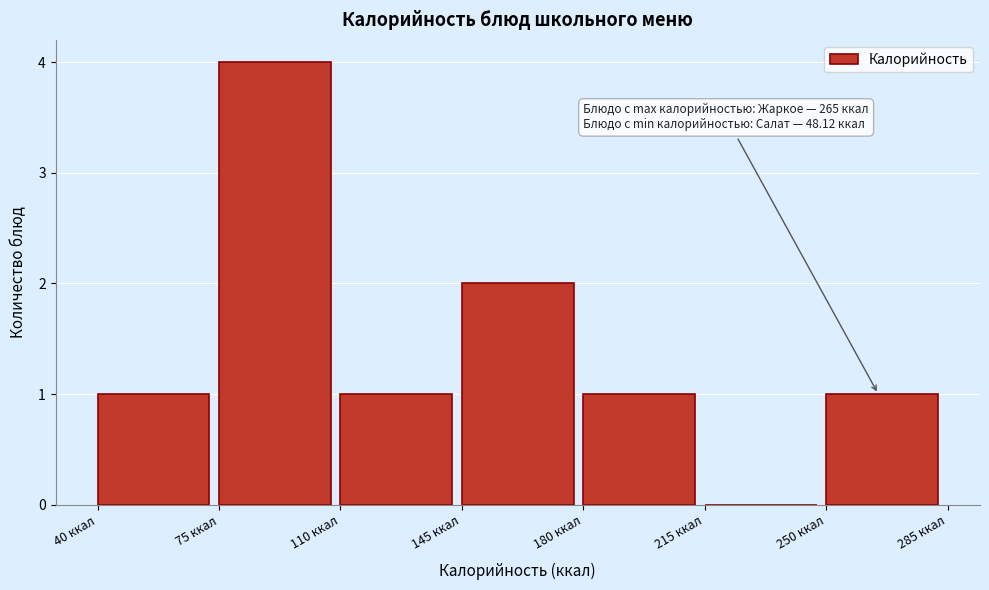

Over which range of the x-axis is the bar tallest?

75 to 110